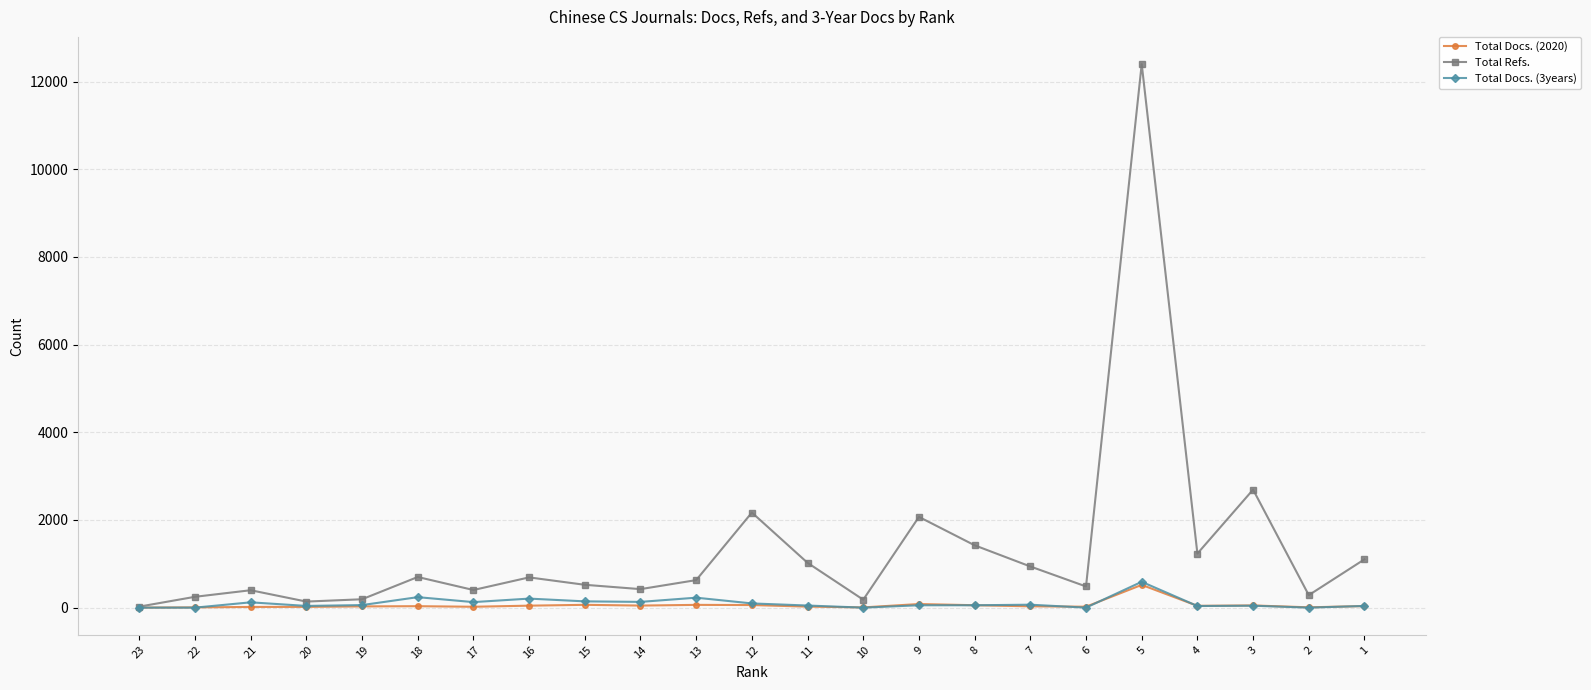

Which series has the largest total across all categories?

Total Refs.